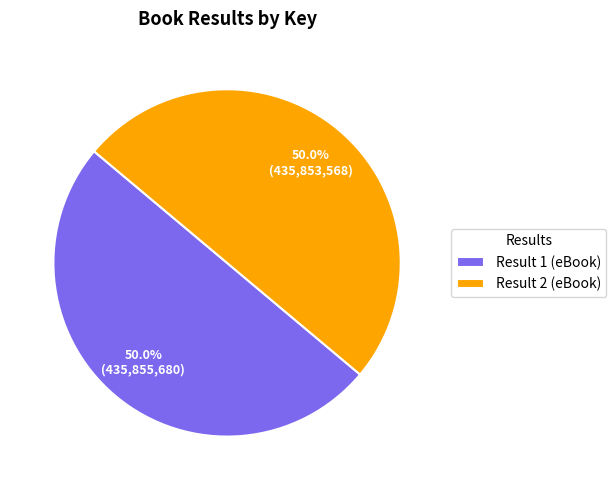

To the nearest percent, what is the average slice percentage?

50%